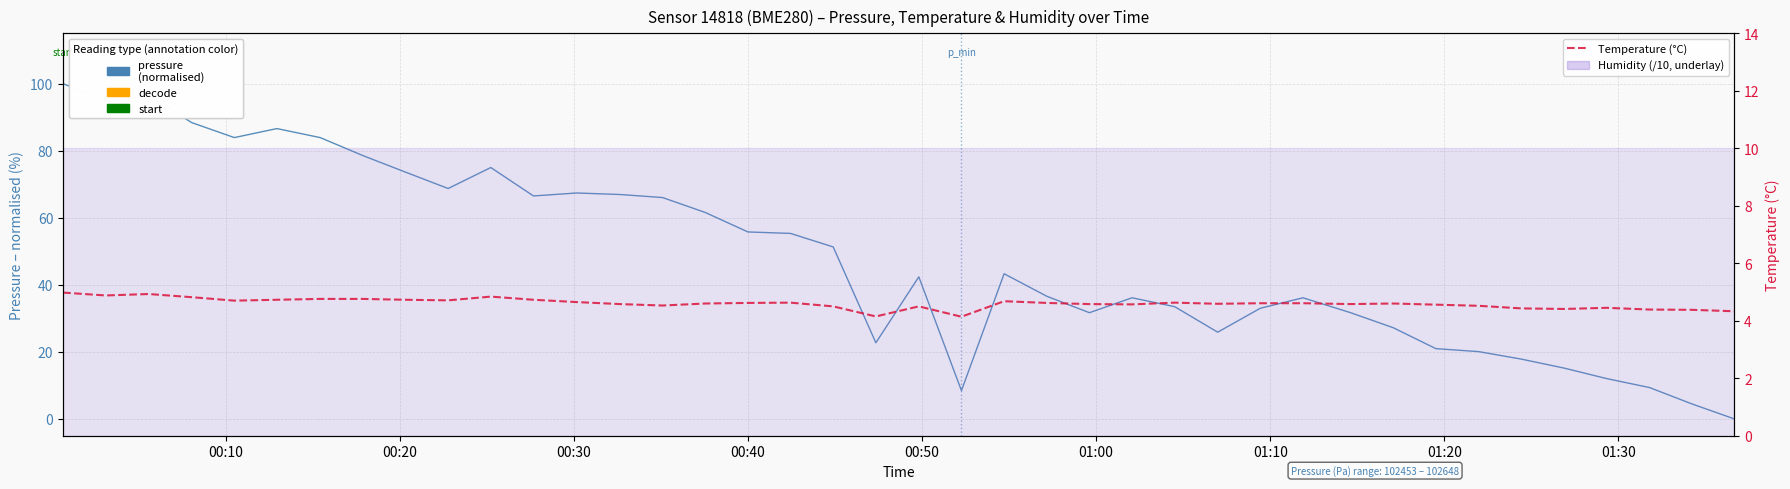

How many interior local peaks does the Temperature (°C) series have?

8